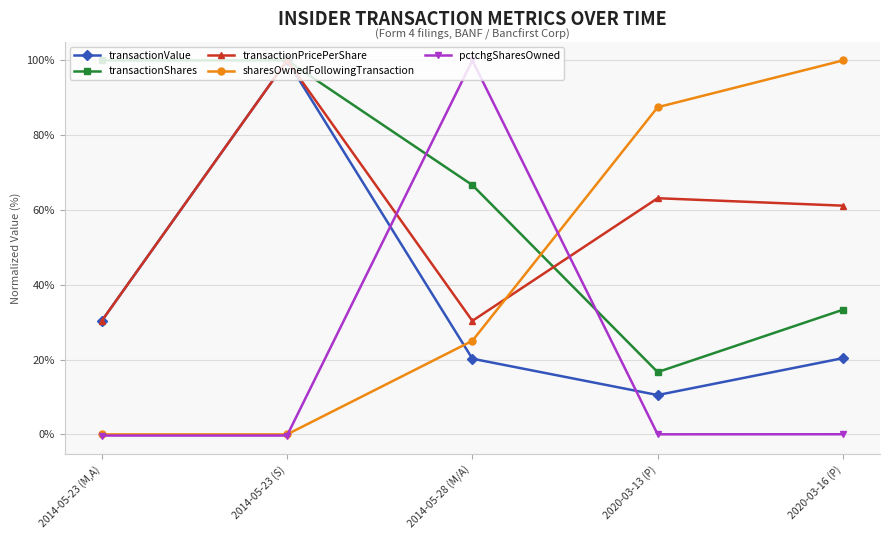

What is the difference between the maximum and second lowest values in the transactionValue series?

79.8